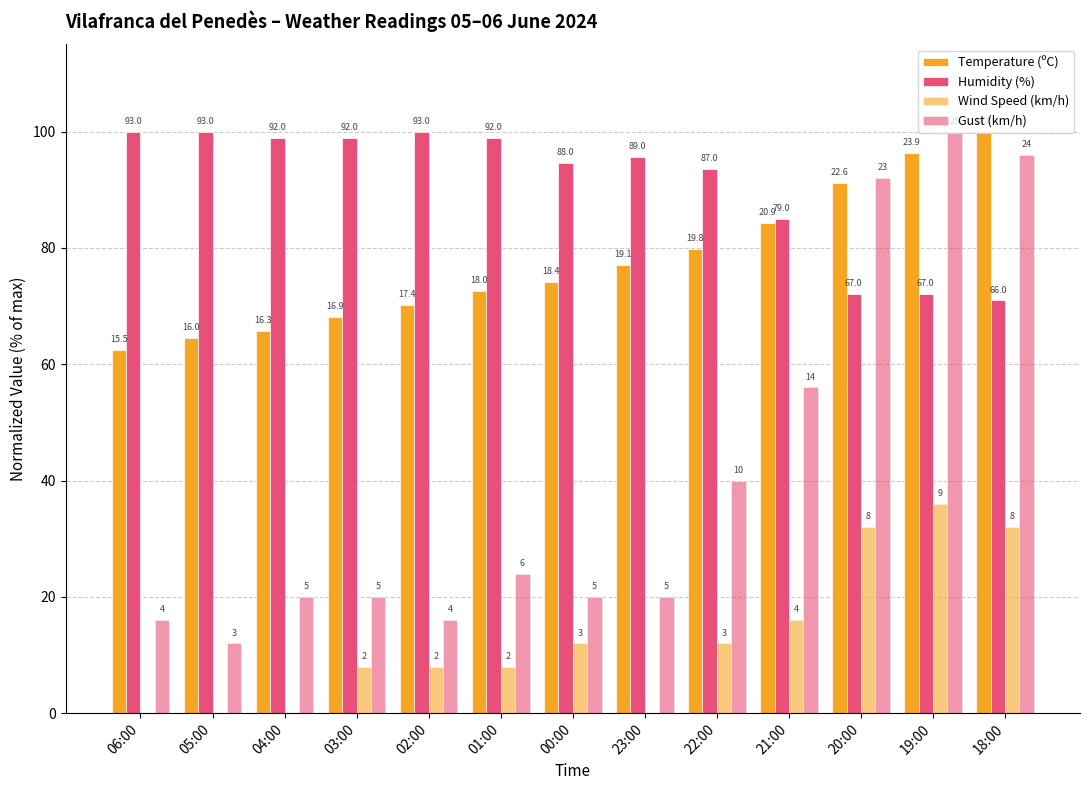

Which has a higher value, 20:00 or 04:00?

20:00